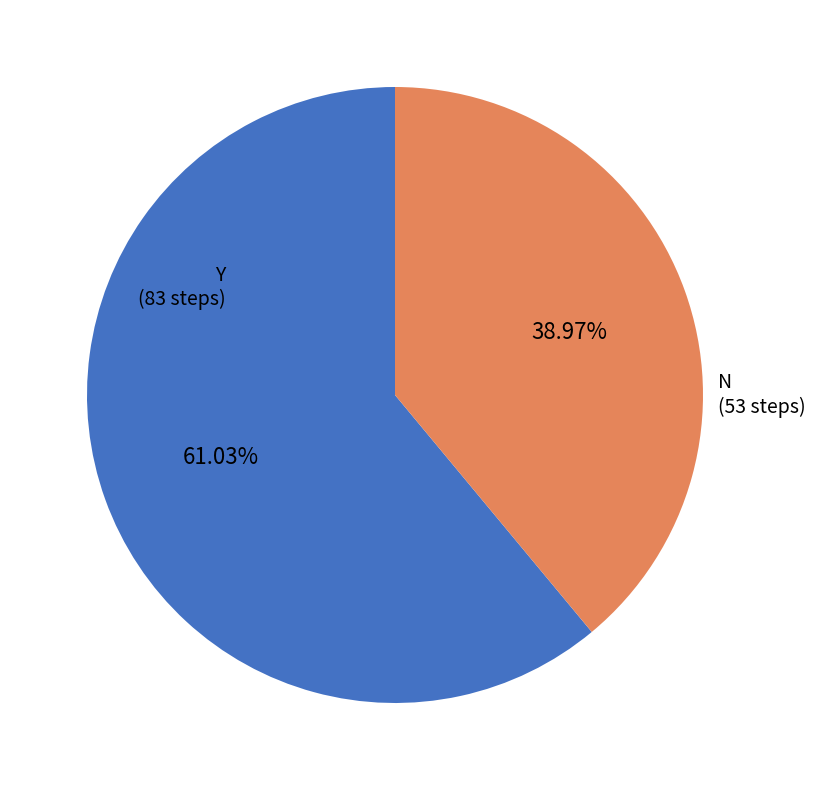

True or false: Y accounts for 52% of the total.

False